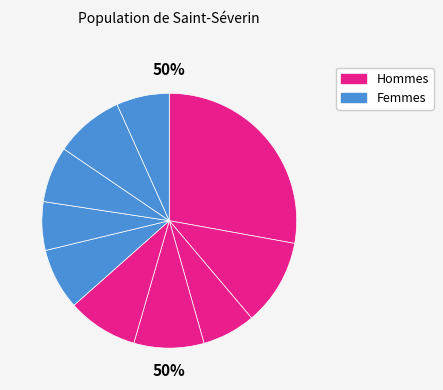

The pct35 slice represents 9% of the pie. True or false?

True